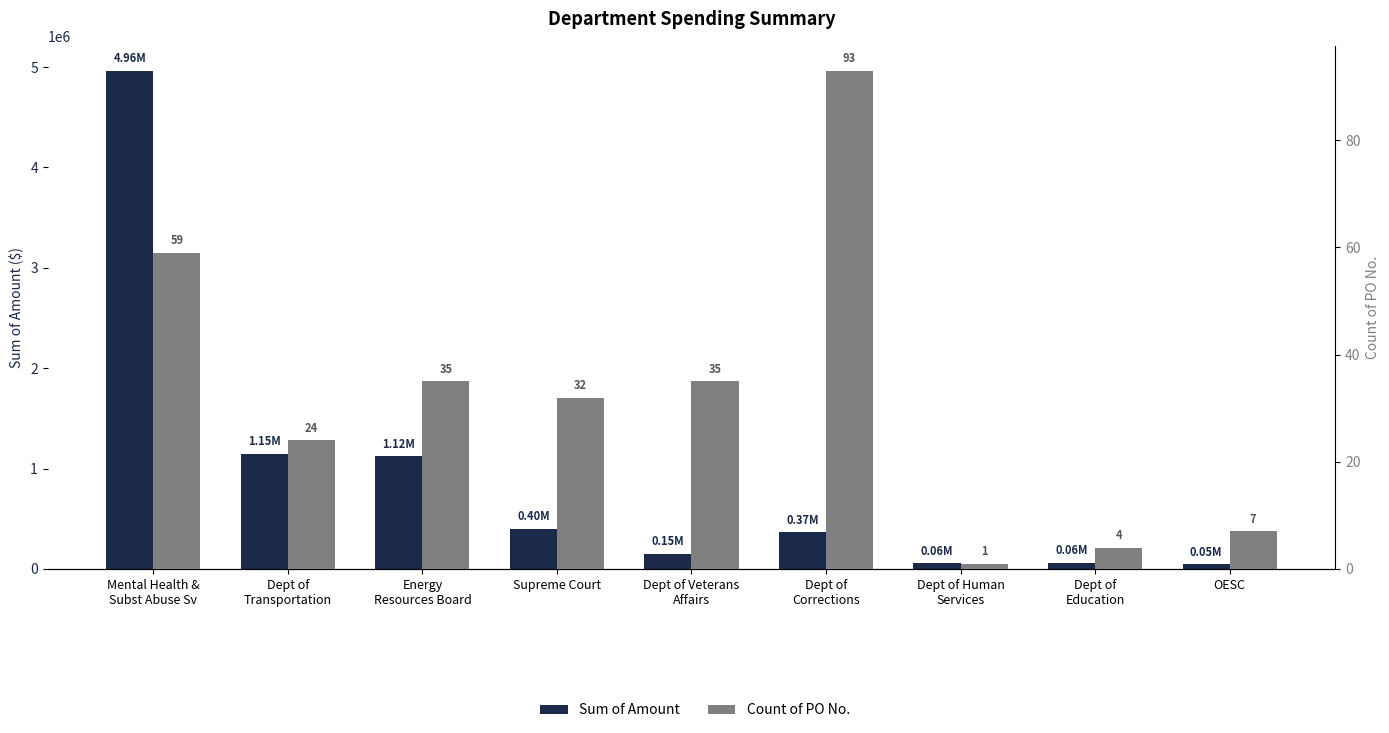

Which category has the highest value in the Sum of Amount series?

Mental Health &
Subst Abuse Sv